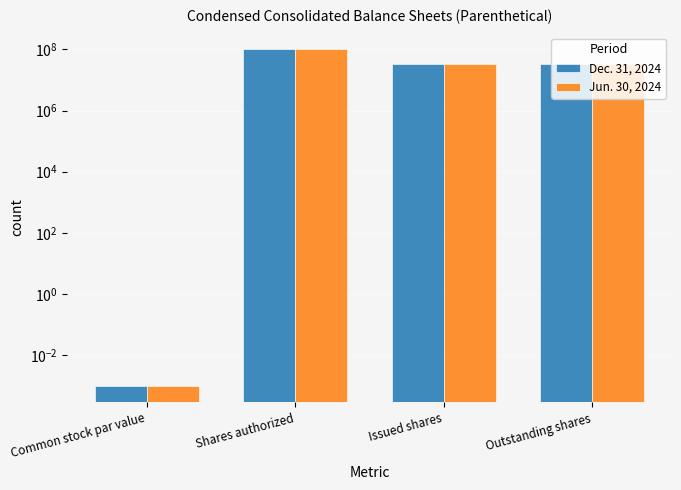

Between Outstanding shares and Shares authorized, which is larger?

Shares authorized